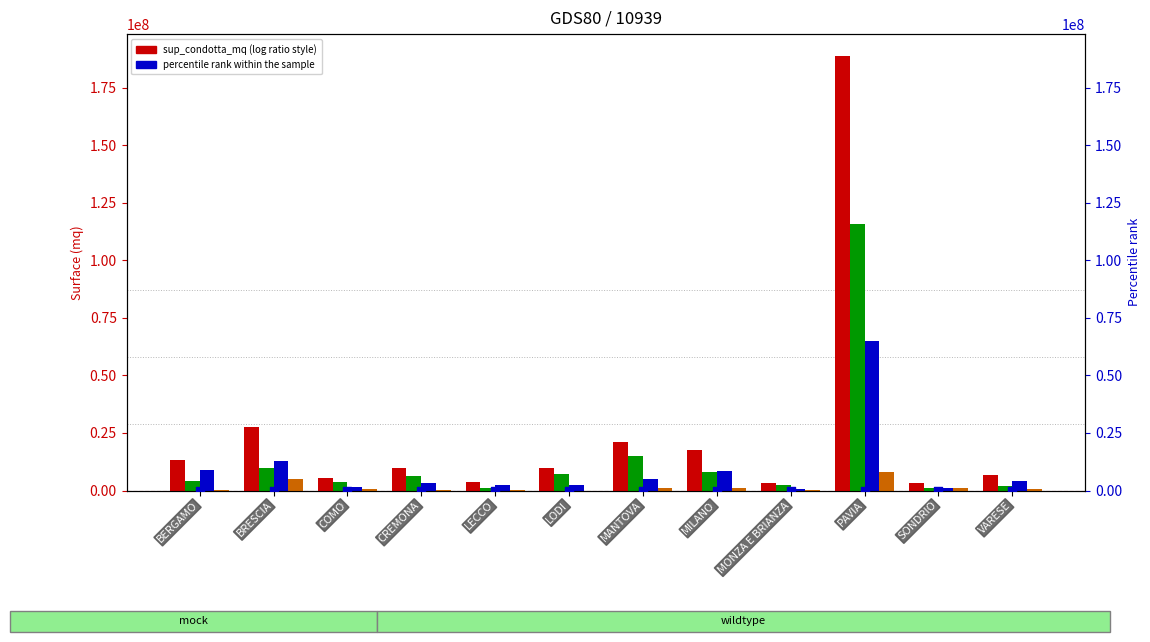

At how many categories does at least one series exceed 65477516?

1